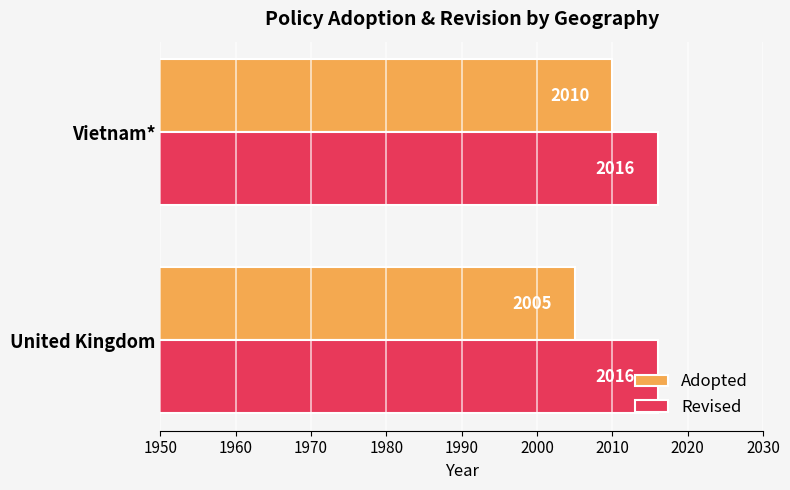

How many data points does each series have?

2